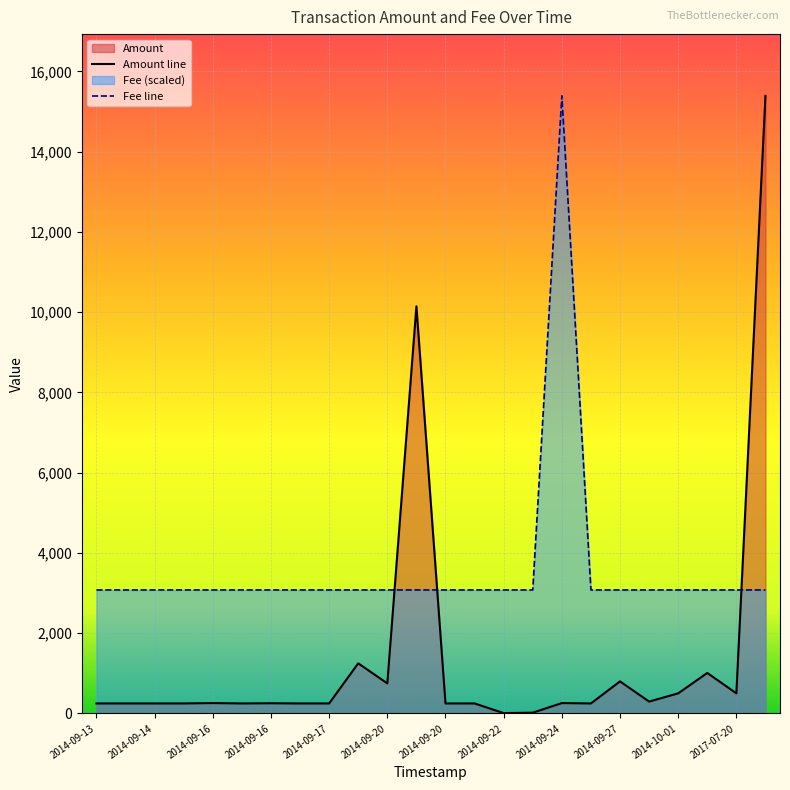

Is it true that Amount equals 6.9 at 2014-09-23?

False